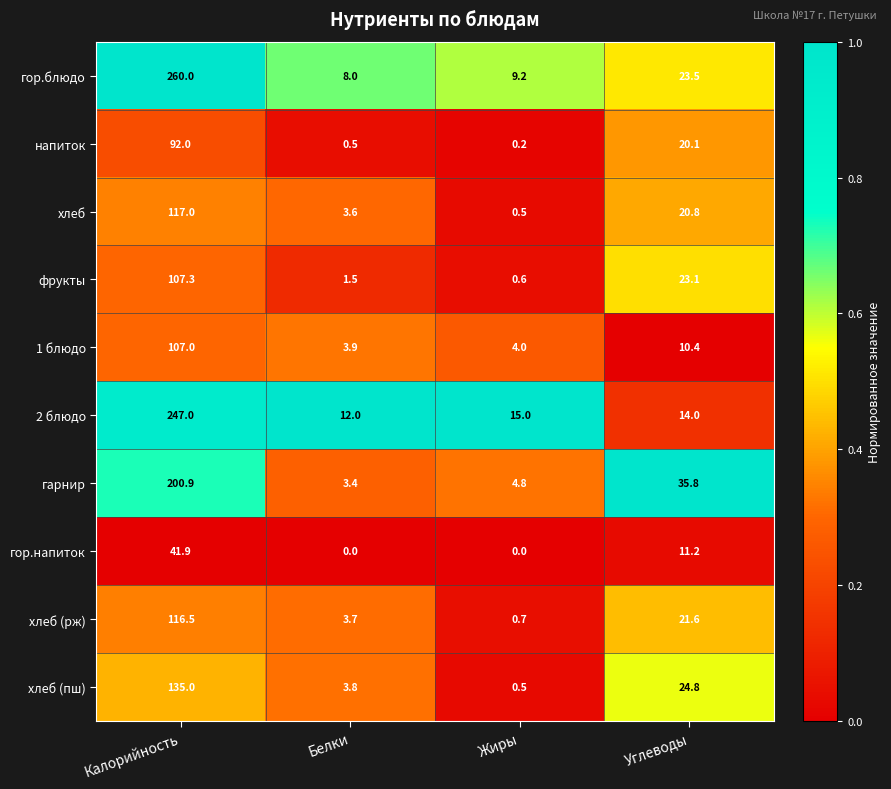

Which series changed the most between Белки and Углеводы?

гарнир